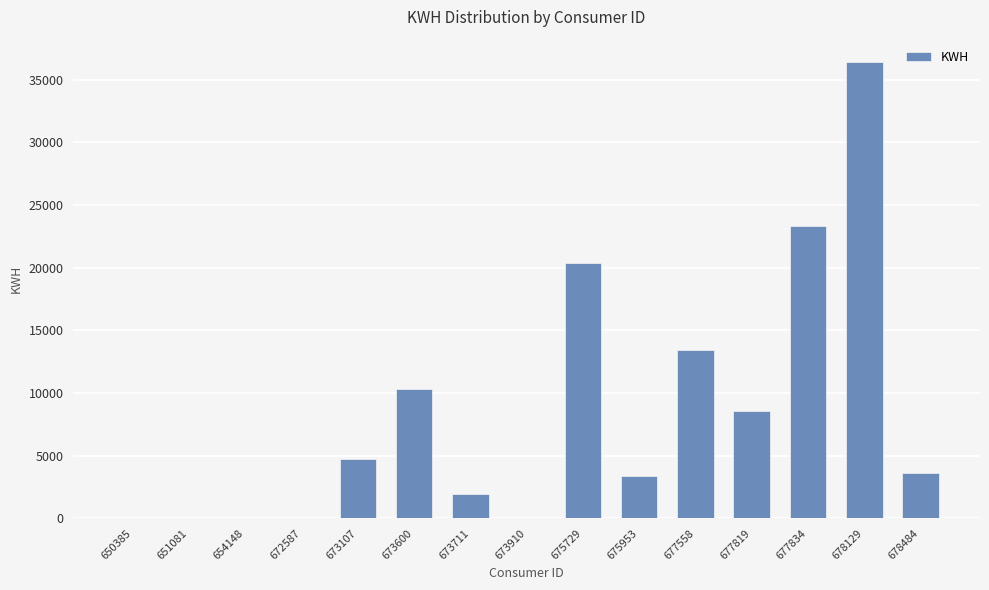

What is the ratio of the value at 678484 to the value at 678129?

0.1